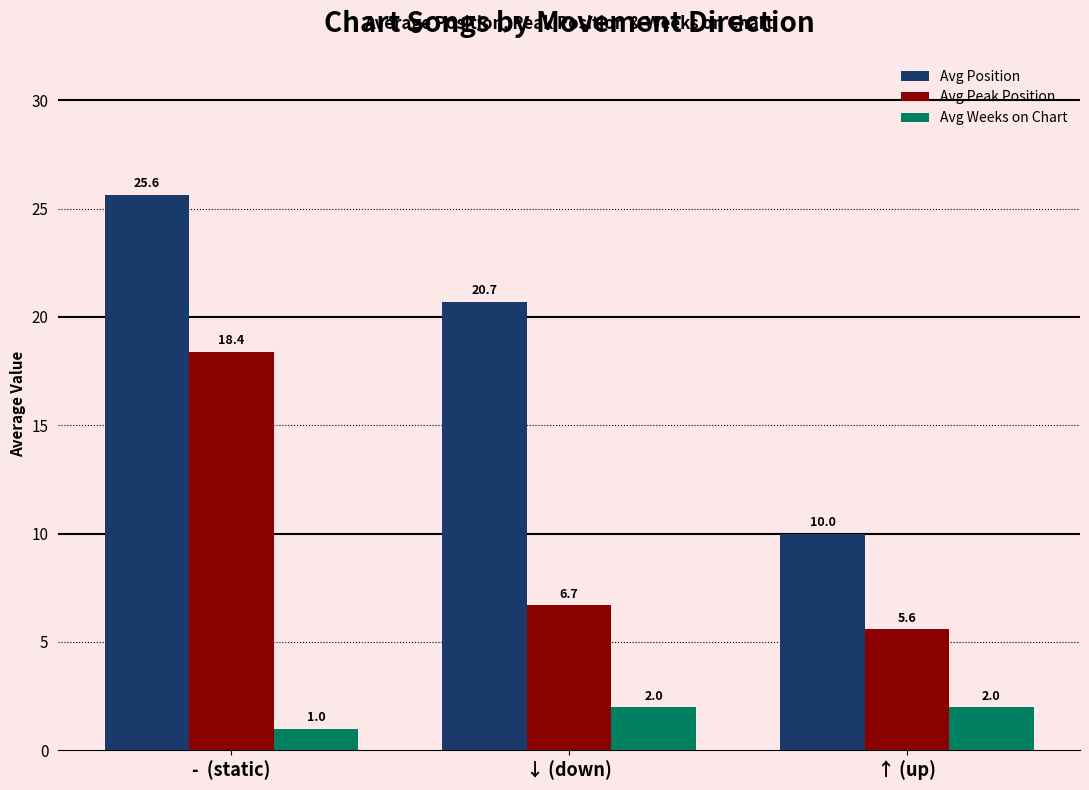

What is the spread (max minus min) of values at ↓ (down)?

18.7